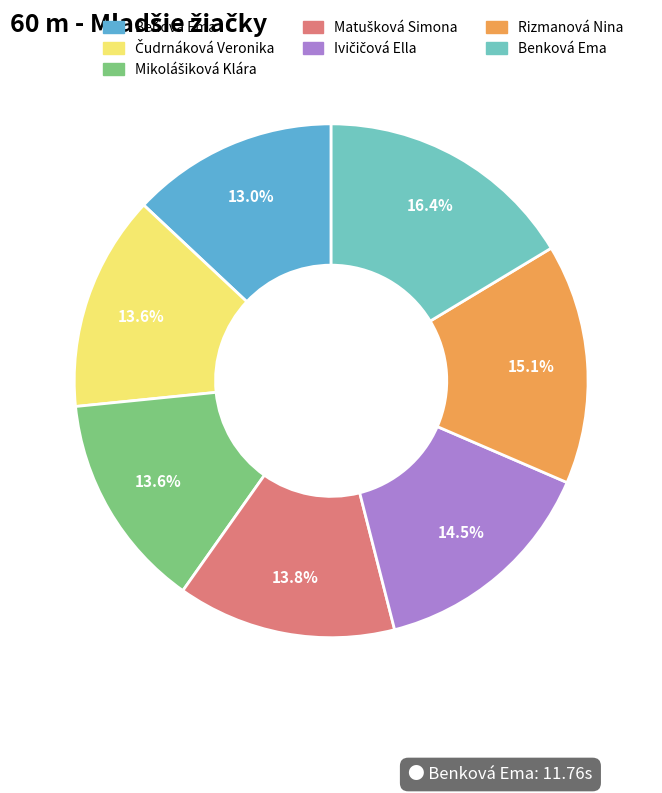

Between Ivičičová Ella and Matušková Simona, which is larger?

Ivičičová Ella